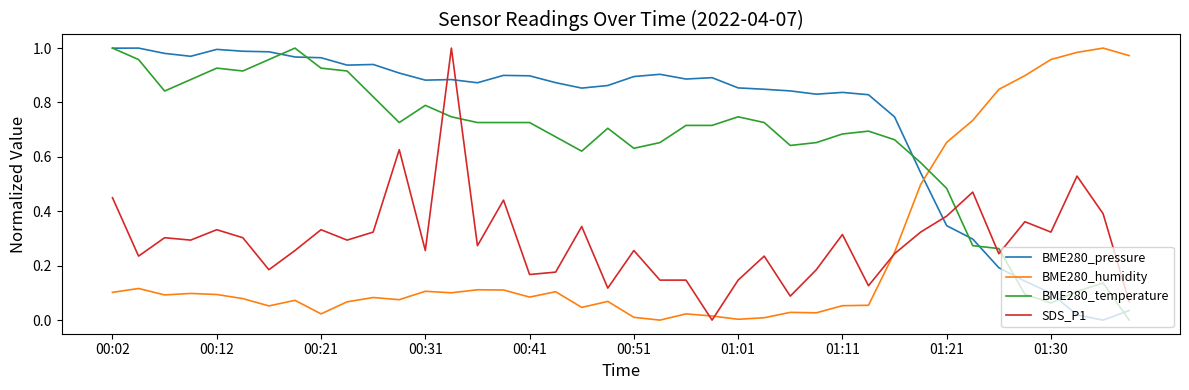

True or false: BME280_temperature and SDS_P1 intersect in this chart.

True